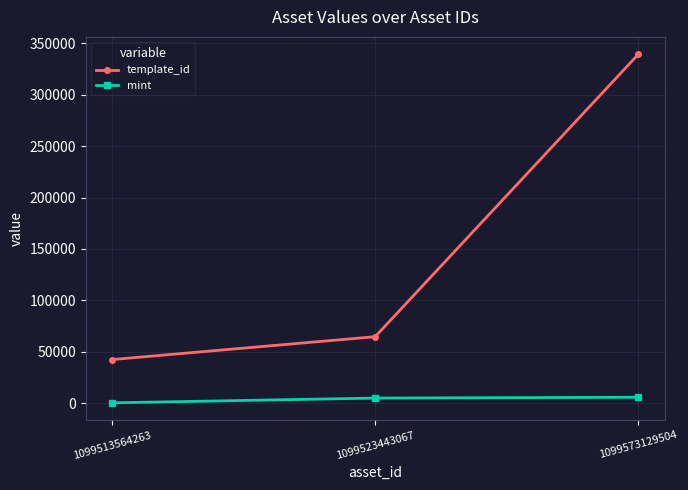

How many mint values are between 345 and 5761?

3